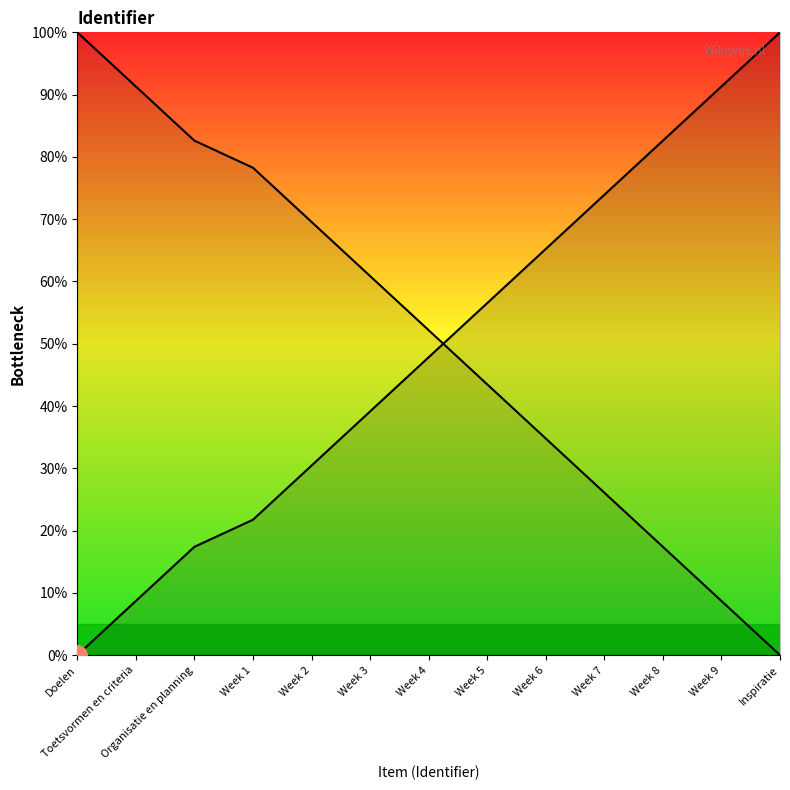

True or false: there are more than 1 points higher than both neighbors.

False